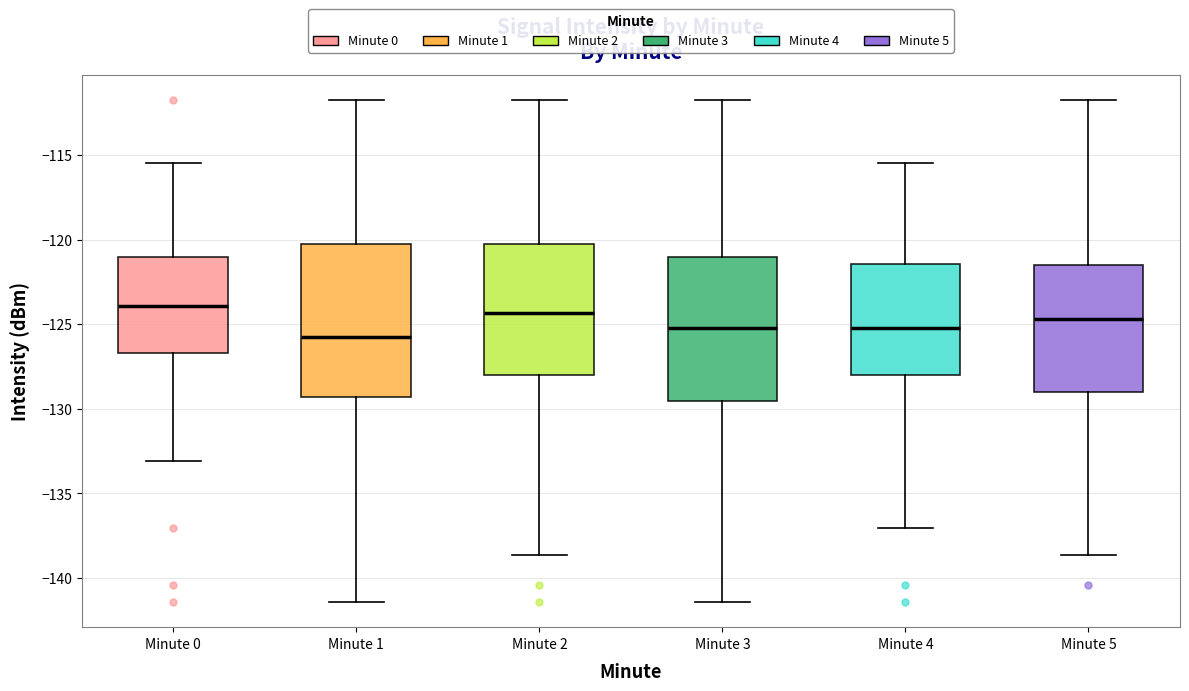

Reading left to right, transcribe this box plot: for each box, give where its median line is, the range the box spans, and where its two whiskers end, as read against the y-axis. The values are not printed on the chart, so give them approximately, as read against the axis.

Minute 0: median -124.0, box -126.5 to -121.0, whiskers -133.0 to -115.5
Minute 1: median -126.0, box -129.5 to -120.5, whiskers -141.5 to -111.5
Minute 2: median -124.5, box -128.0 to -120.5, whiskers -138.5 to -111.5
Minute 3: median -125.0, box -129.5 to -121.0, whiskers -141.5 to -111.5
Minute 4: median -125.0, box -128.0 to -121.5, whiskers -137.0 to -115.5
Minute 5: median -124.5, box -129.0 to -121.5, whiskers -138.5 to -111.5